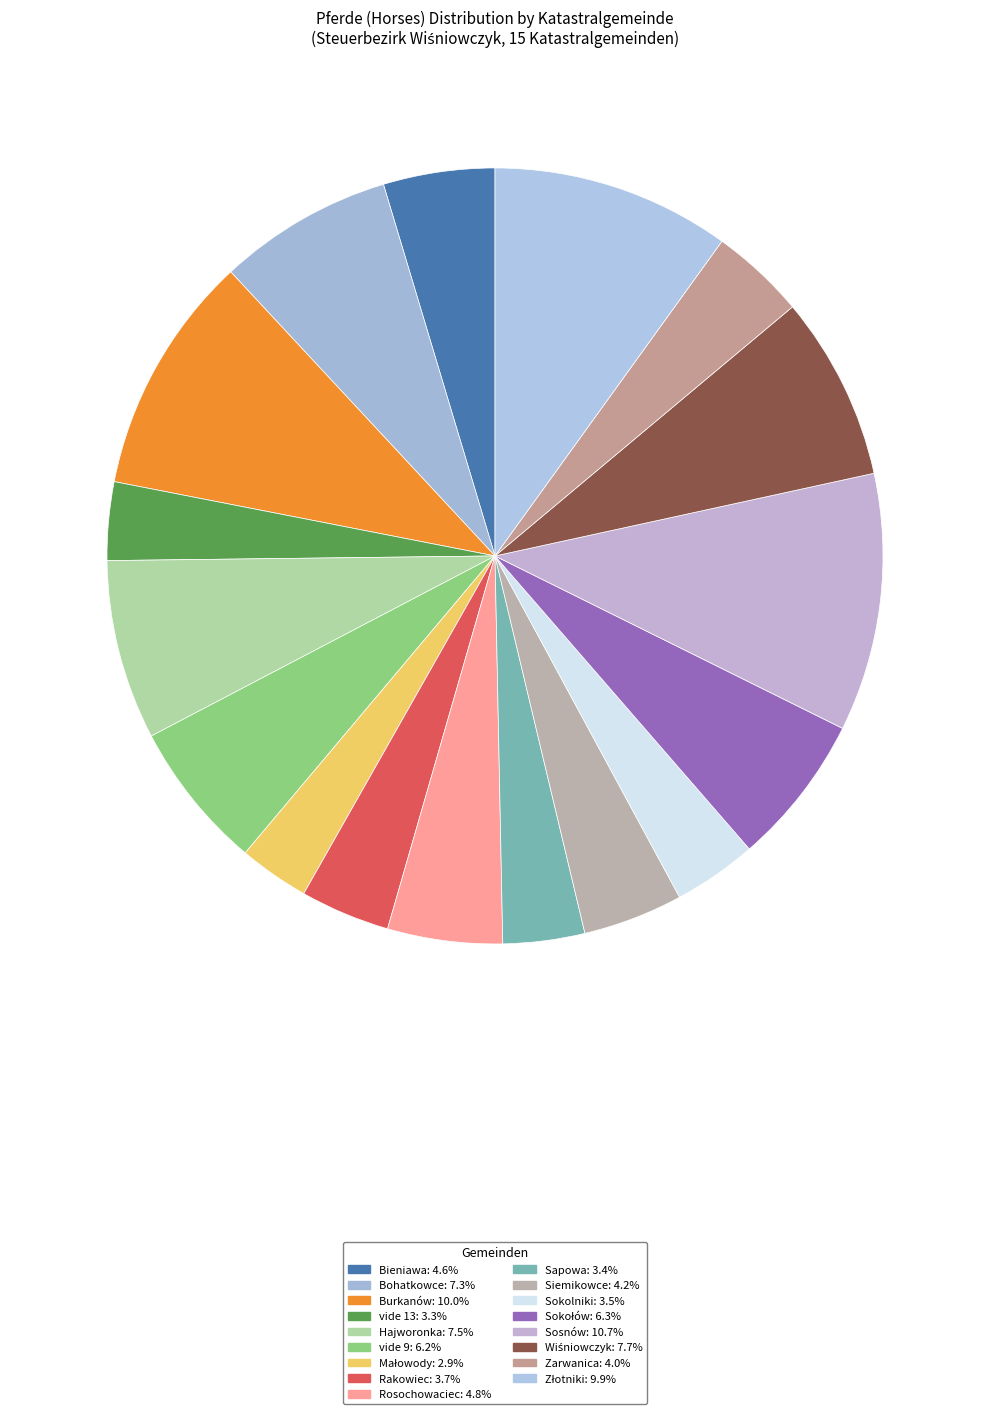

What is the ratio of the value at Sapowa to the value at Bieniawa?

0.7